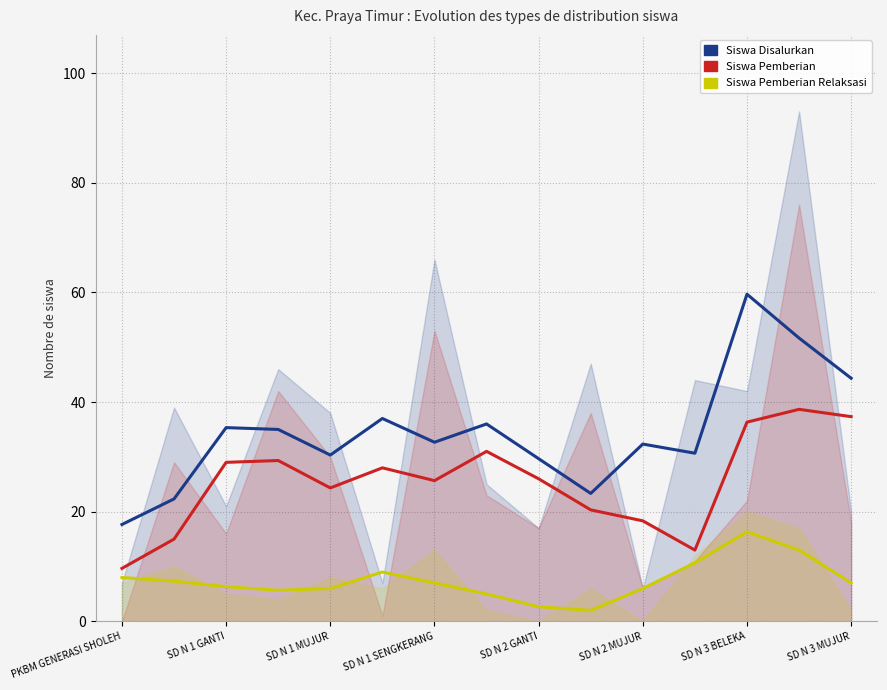

At which category is the sum across all series the highest?

SD N 3 BELEKA